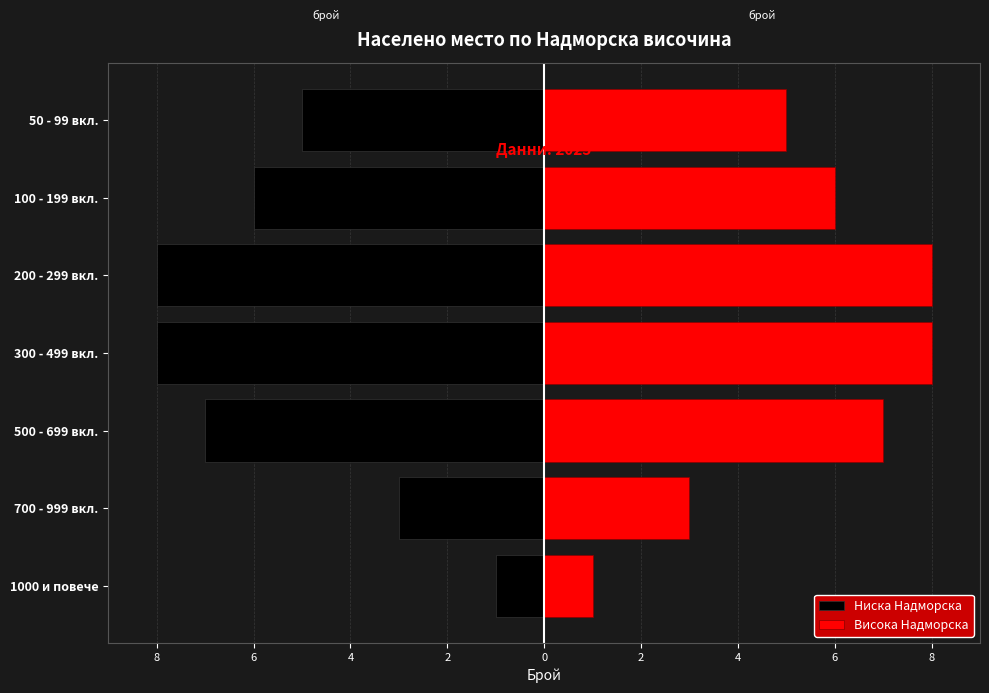

Rank the series at 100 - 199 вкл. from lowest to highest value.

Ниска Надморска, Висока Надморска